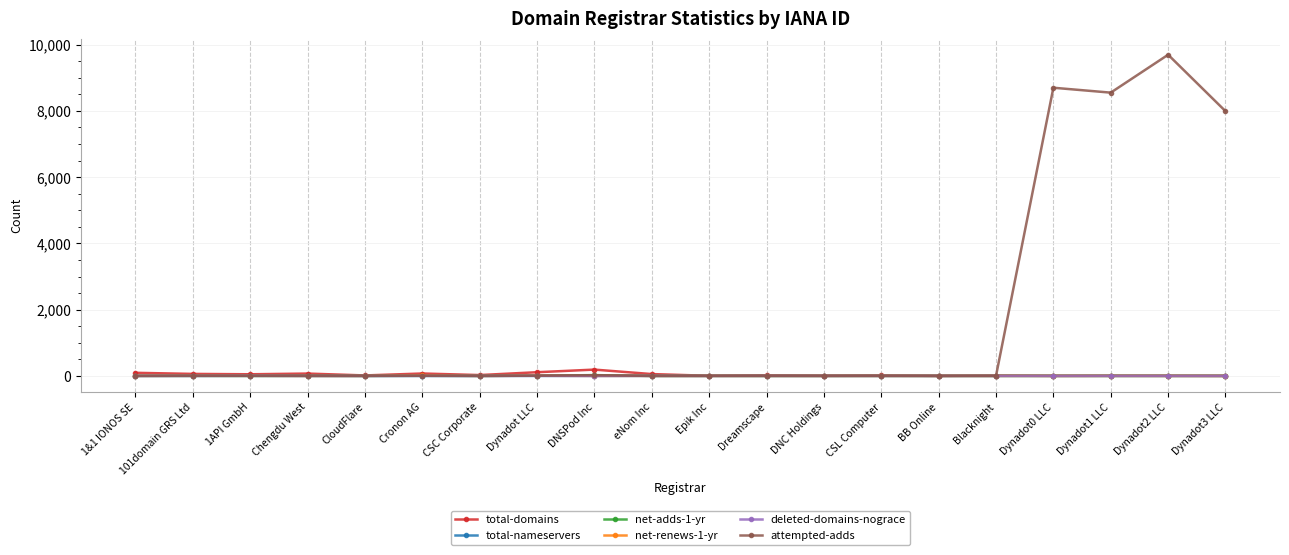

What is the sum of the net-renews-1-yr values at Dynadot3 LLC and 101domain GRS Ltd?

4